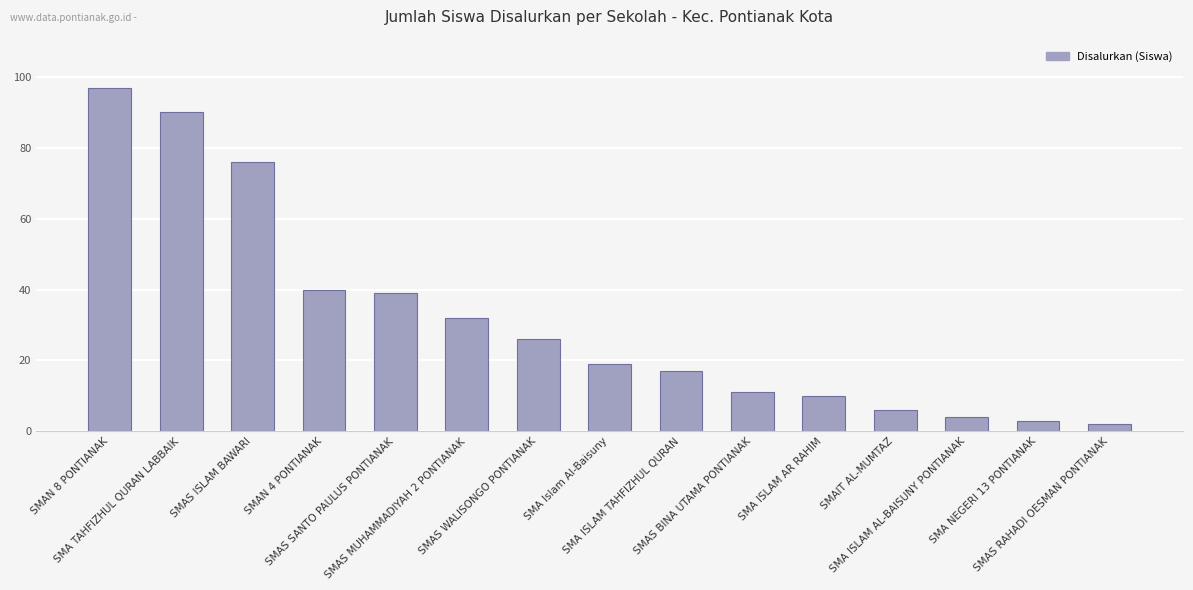

The chart shows a value of 40 at SMAN 4 PONTIANAK. True or false?

True